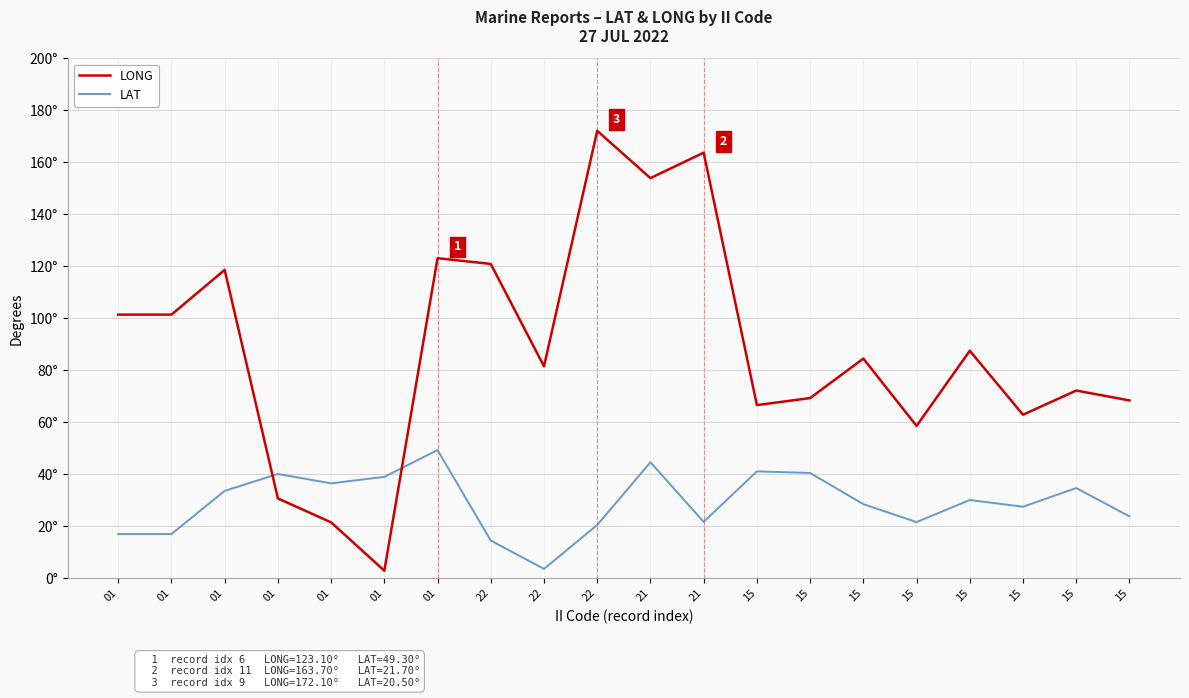

Does the chart display data point markers on the line(s)?

No